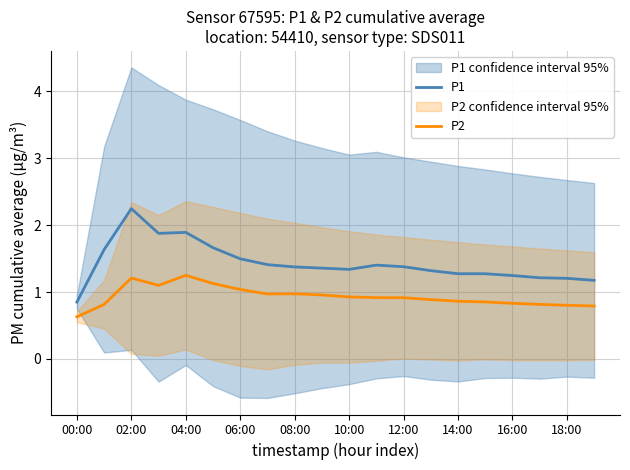

At which category does P1 reach its first local peak?

02:00